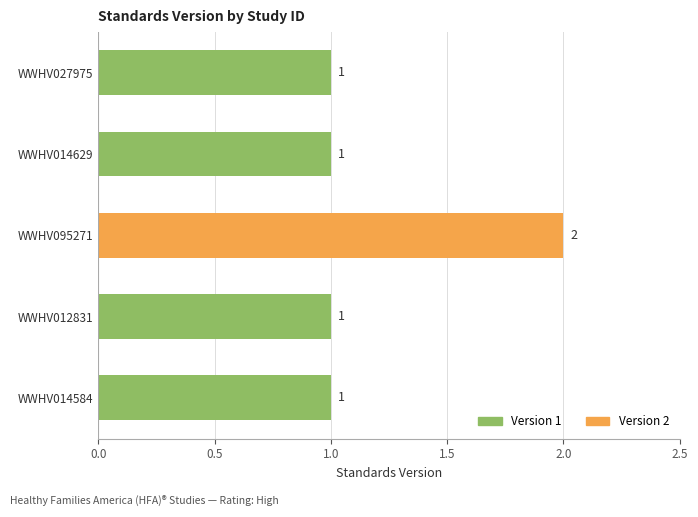

Between WWHV095271 and WWHV027975, which is larger?

WWHV095271